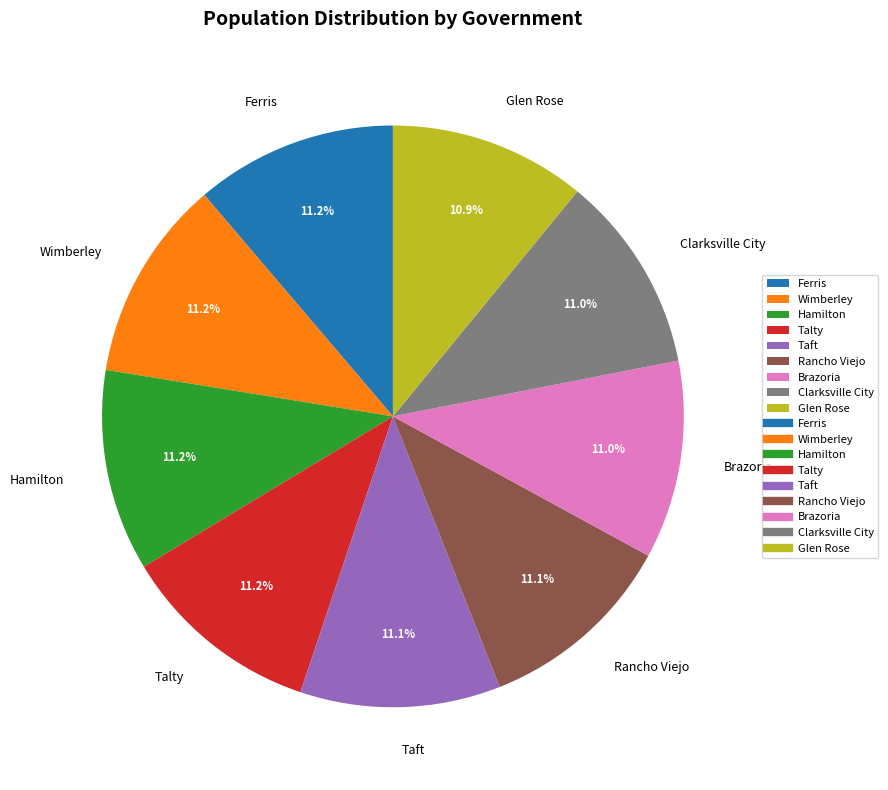

Count the number of slices in the pie.

9